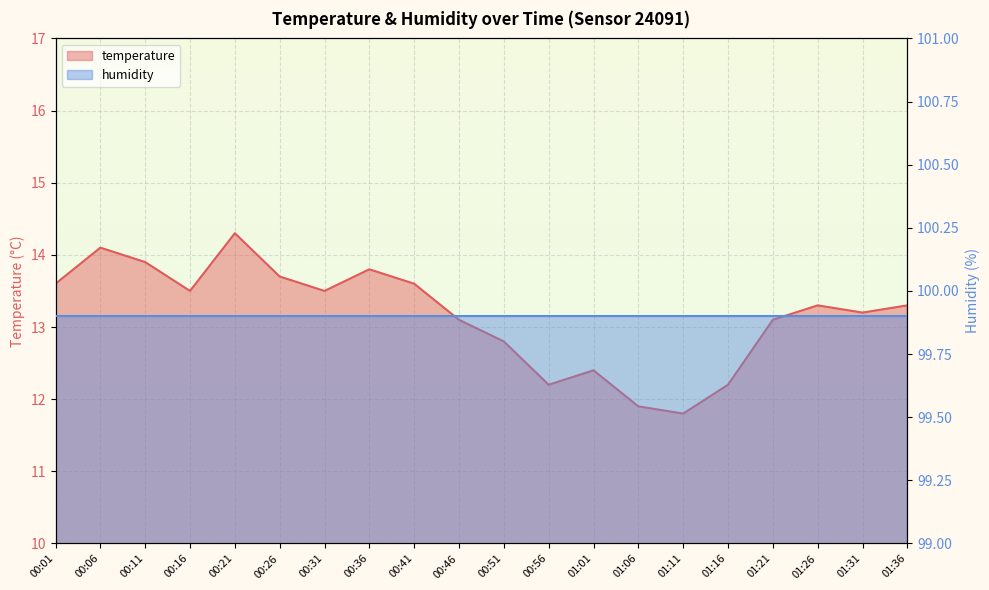

Rank the categories by value from highest to lowest.

00:21, 00:06, 00:11, 00:36, 00:26, 00:01, 00:41, 00:16, 00:31, 01:26, 01:36, 01:31, 00:46, 01:21, 00:51, 01:01, 00:56, 01:16, 01:06, 01:11